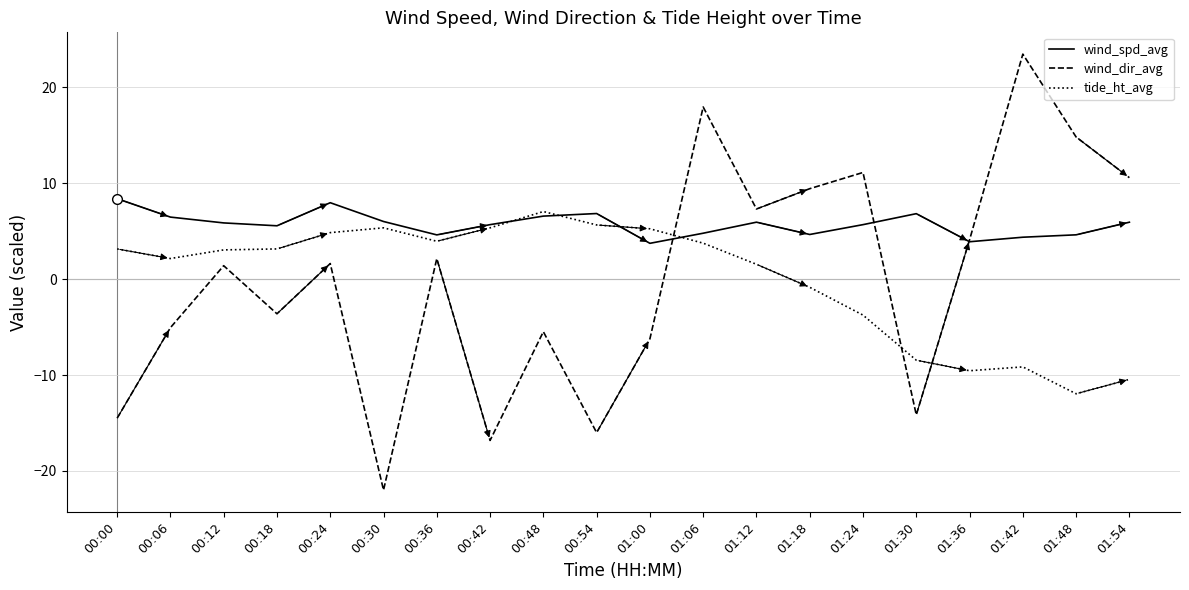

What position from the left is 00:24?

5